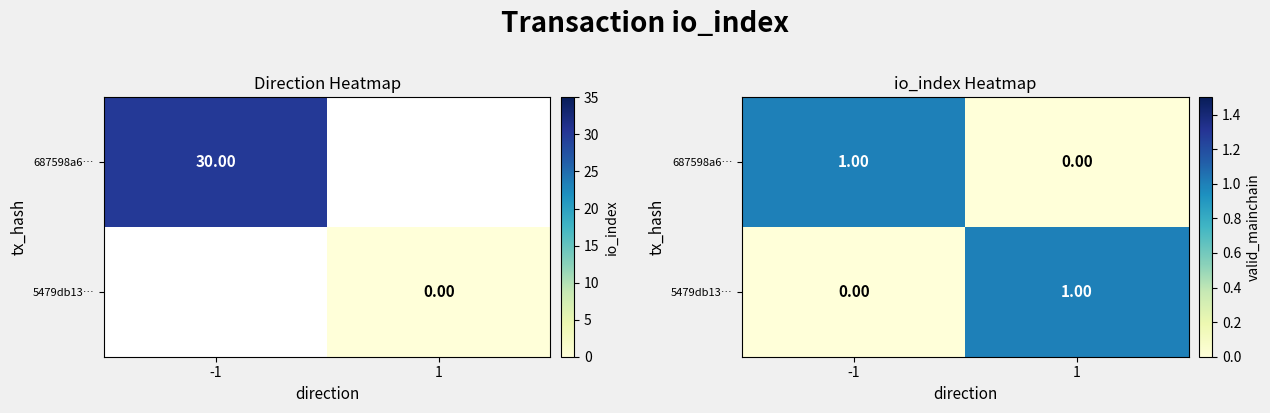

Is it true that 687598a6… equals 0 at 1?

False